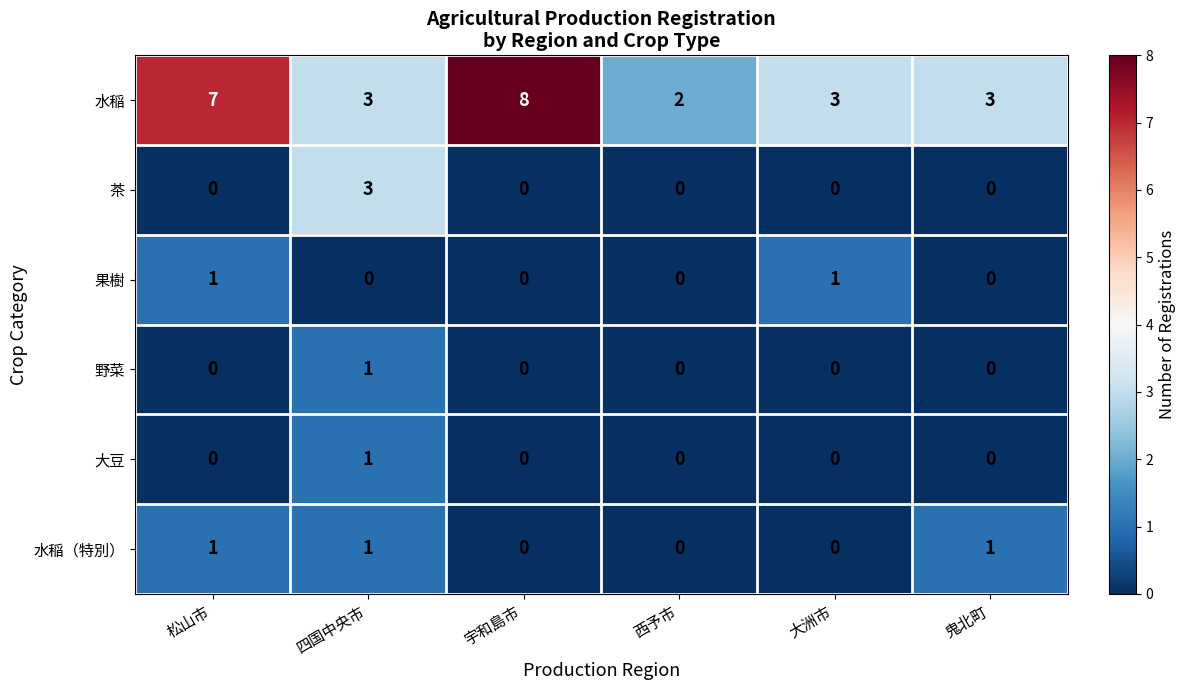

Count the 水稲（特別） values in the range 0 to 1.

6